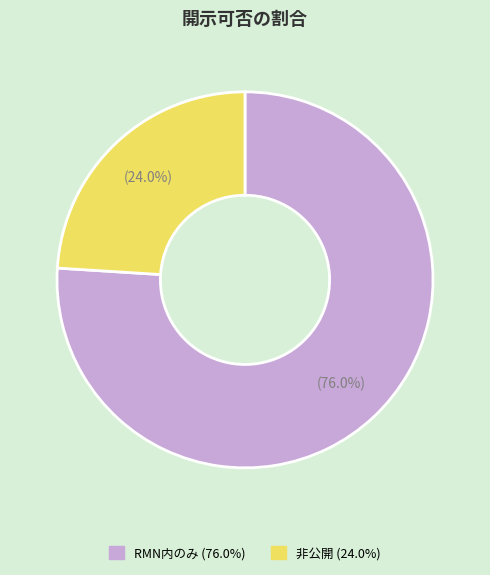

Approximately how many times larger is the value at 非公開 compared to RMN内のみ?

0.3